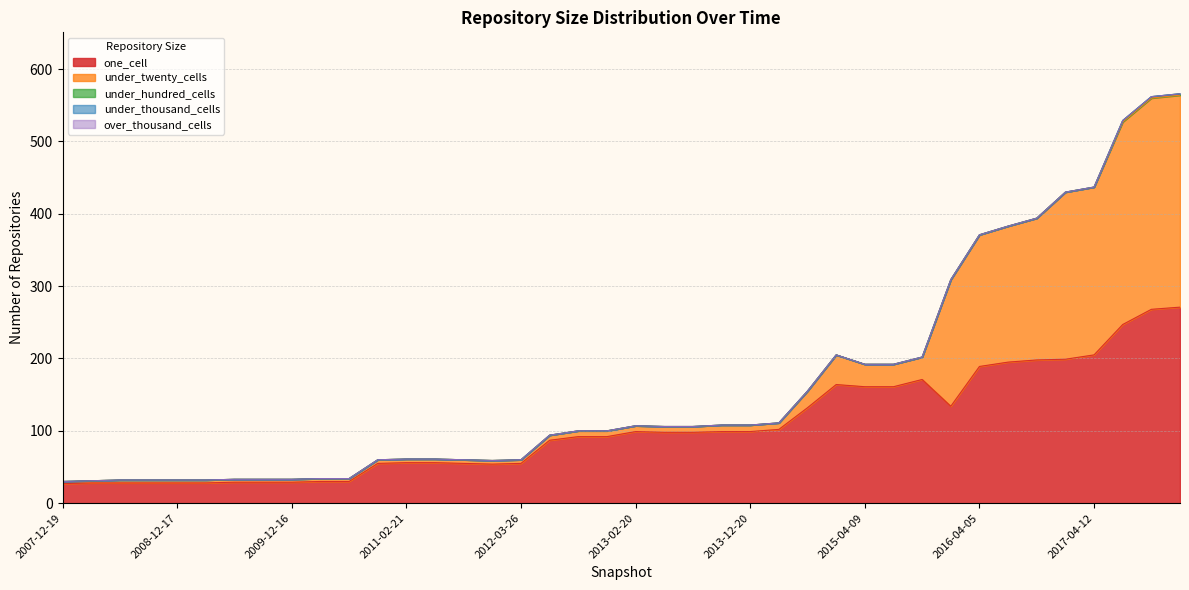

Reading left to right, what are all the values shown in this chart?

one_cell: 27	28	28	28	28	28	29	29	29	30	30	55	56	56	55	54	55	87	92	92	99	98	98	99	99	102	132	164	161	161	171	134	189	195	198	199	205	247	268	271
under_twenty_cells: 3	3	4	4	4	4	4	4	4	4	4	5	5	5	5	5	5	7	8	8	8	8	8	9	9	9	23	41	31	31	31	175	182	188	196	231	232	280	292	293
under_hundred_cells: 0	0	0	0	0	0	0	0	0	0	0	0	0	0	0	0	0	0	0	0	0	0	0	0	0	0	0	0	0	0	0	0	0	0	0	0	0	2	2	2
under_thousand_cells: 0	0	0	0	0	0	0	0	0	0	0	0	0	0	0	0	0	0	0	0	0	0	0	0	0	0	0	0	0	0	0	0	0	0	0	0	0	0	0	0
over_thousand_cells: 0	0	0	0	0	0	0	0	0	0	0	0	0	0	0	0	0	0	0	0	0	0	0	0	0	0	0	0	0	0	0	0	0	0	0	0	0	0	0	0